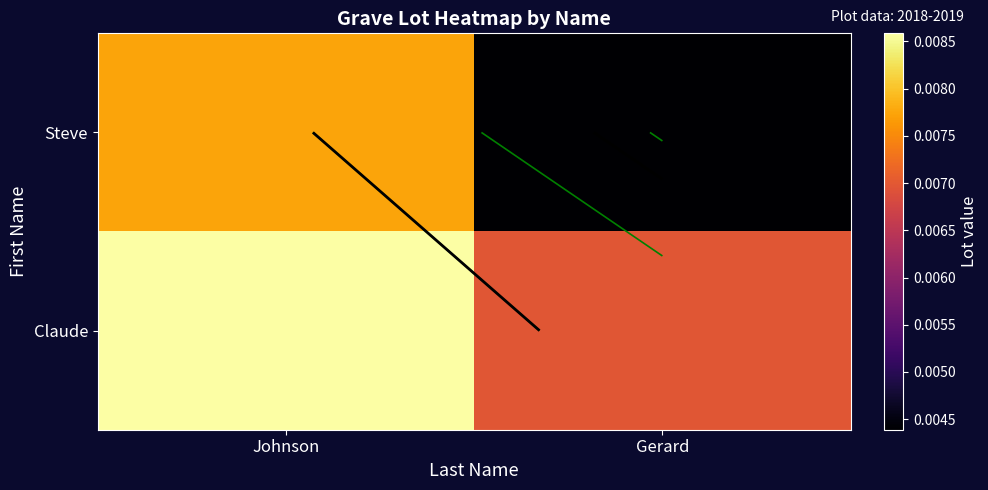

How many data points does each series have?

2